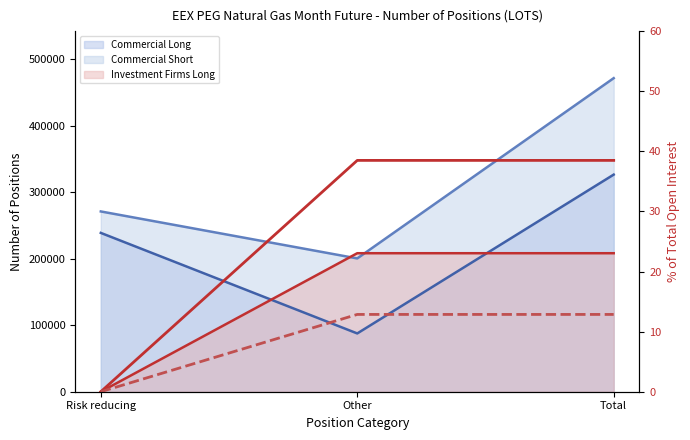

How many data points in % Open Interest Short are less than 12?

1